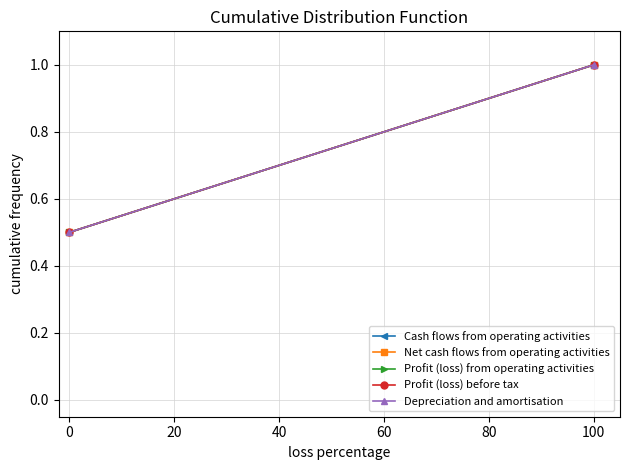

Count the number of categories in the chart.

2